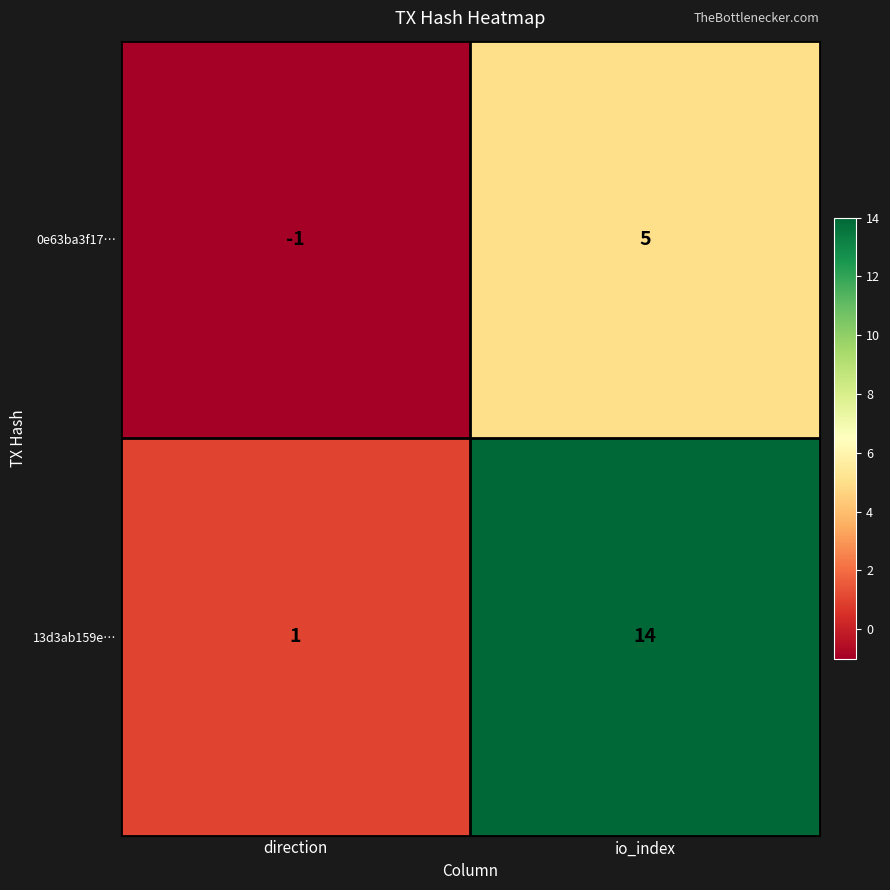

Reading left to right, transcribe all the data shown in this chart.

0e63ba3f17…: -1	5
13d3ab159e…: 1	14